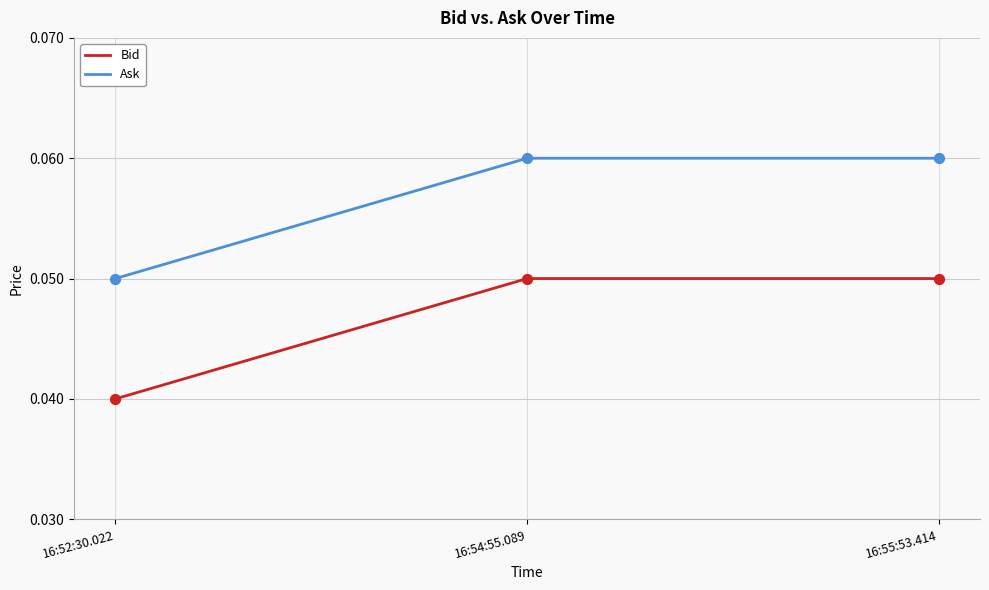

At which category does the chart reach its minimum across all series?

16:52:30.022